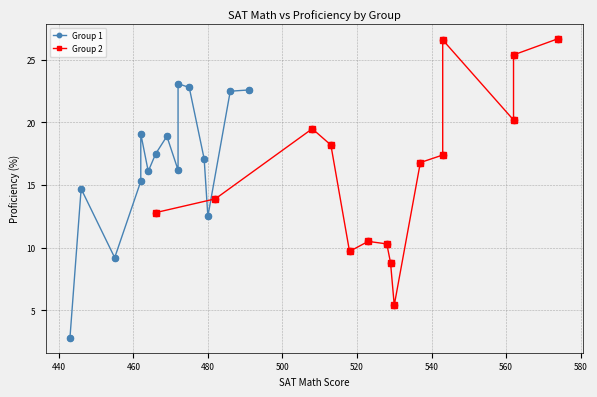

Which series reaches the maximum Y coordinate?

Group 2